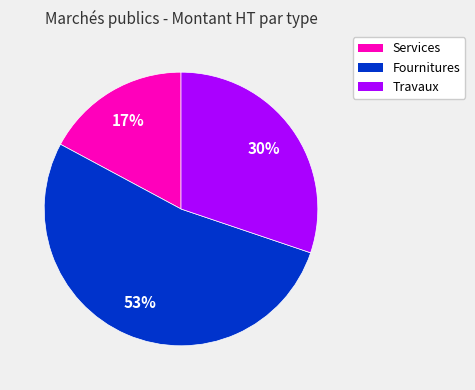

Does any single category account for the majority?

Yes